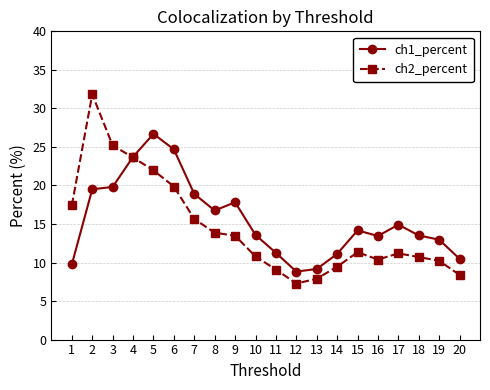

At which category does ch2_percent reach its first local valley?

12